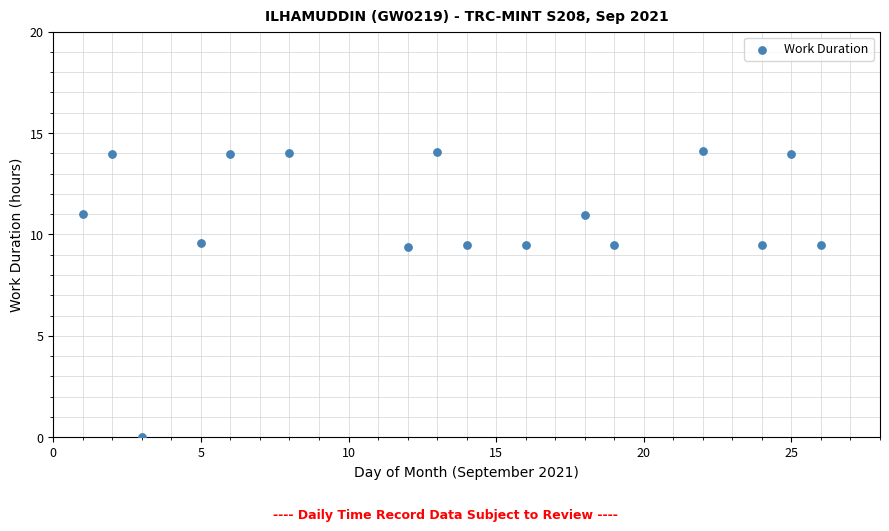

What is the range of Y values (max minus min)?

14.1